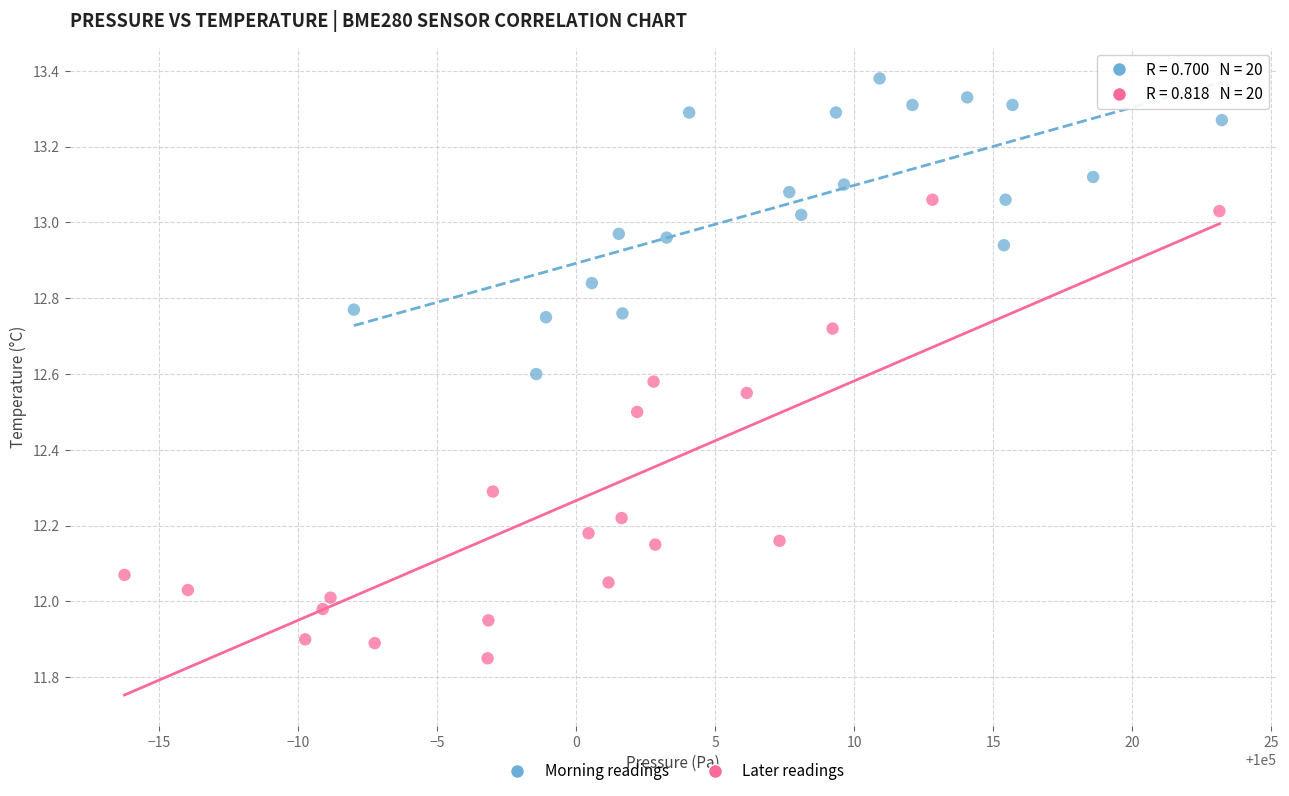

Which series contains the lowest Y value?

Later readings